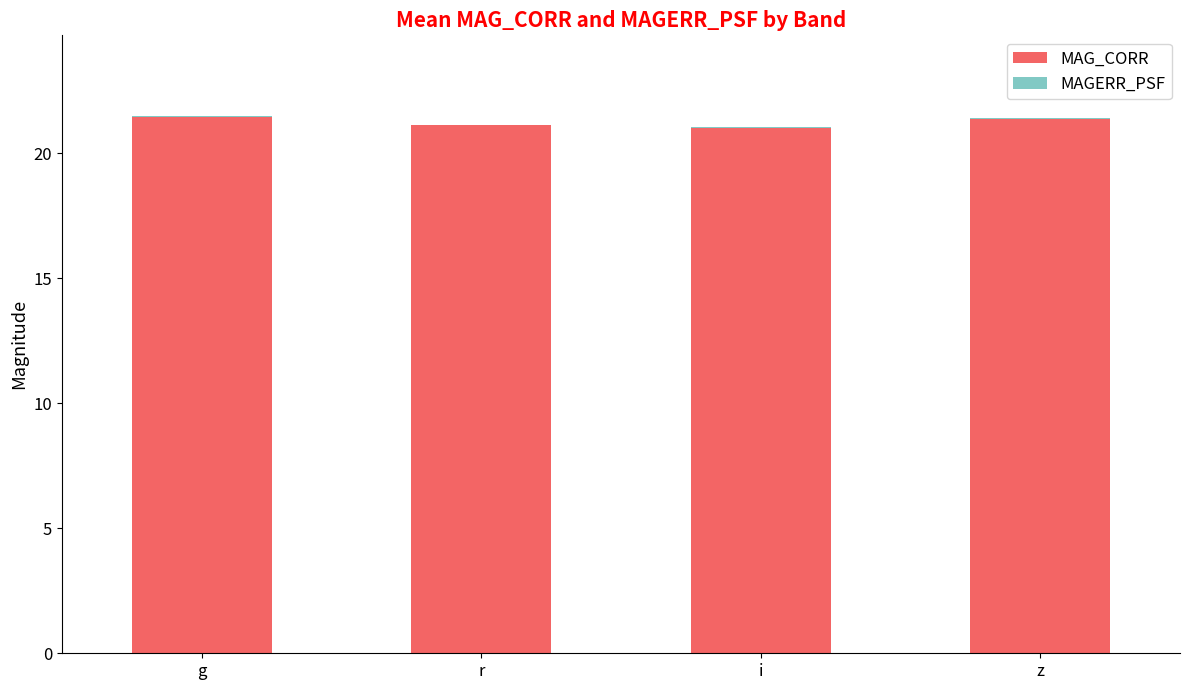

The MAG_CORR series shows 7.9 at z. True or false?

False